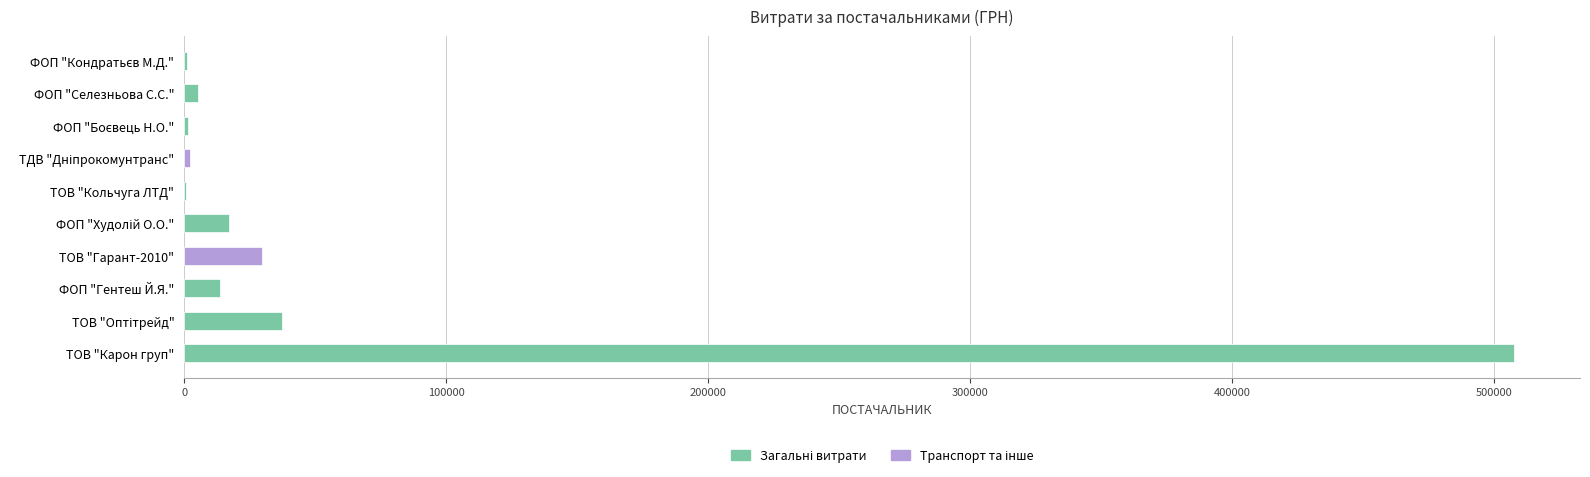

What is the maximum value shown in the chart?

507370.3